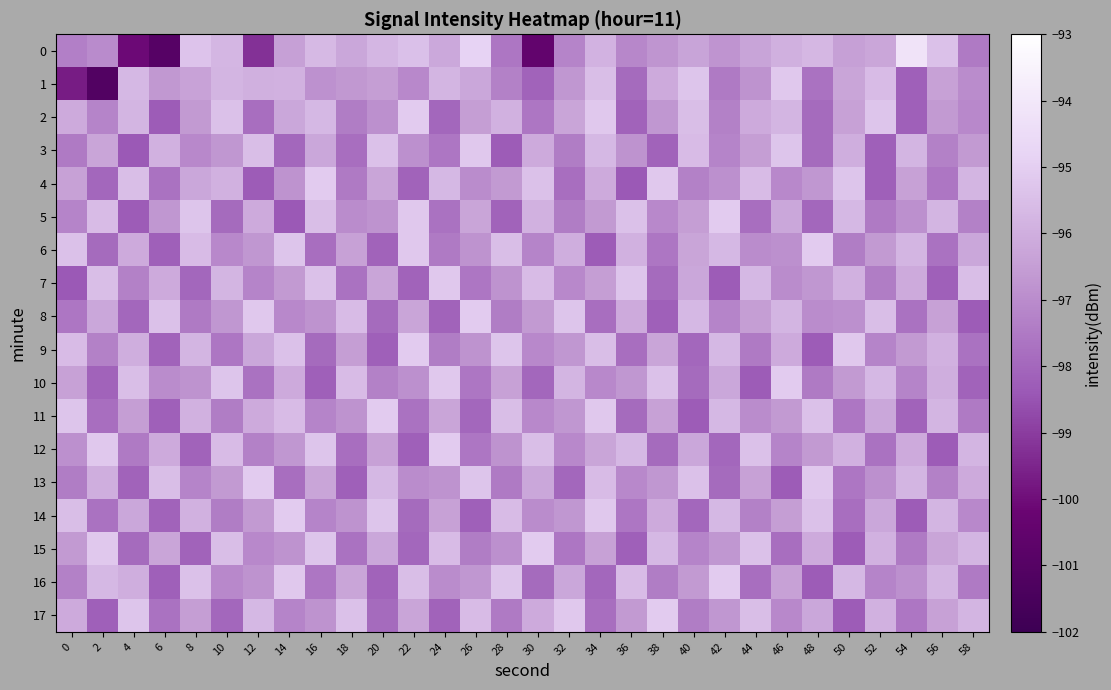

What is the spread (max minus min) of values at 42?

3.2